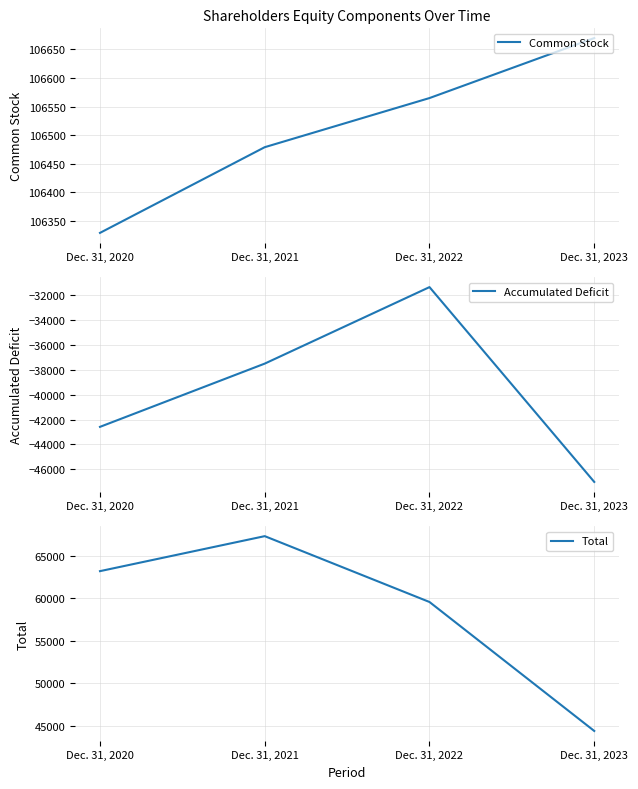

What is the minimum value for Total?

44383